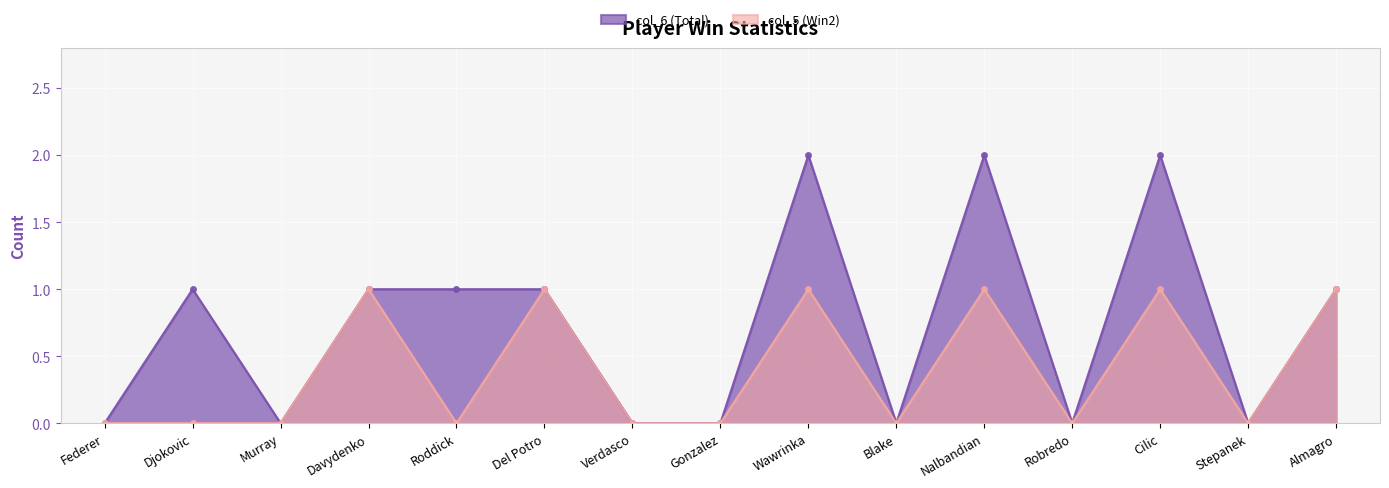

True or false: col_6 (Total) has more than 0 interior local peaks.

True